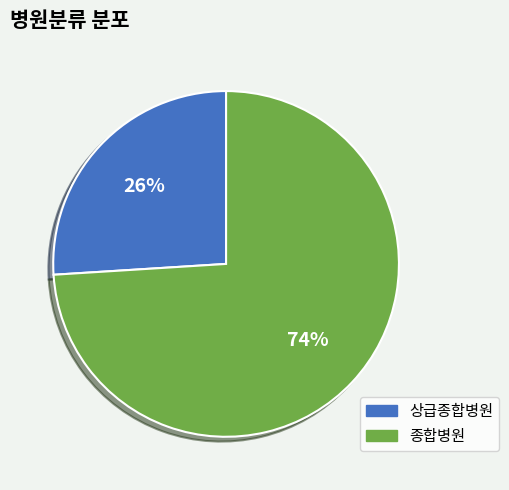

Which slice is the smallest?

상급종합병원